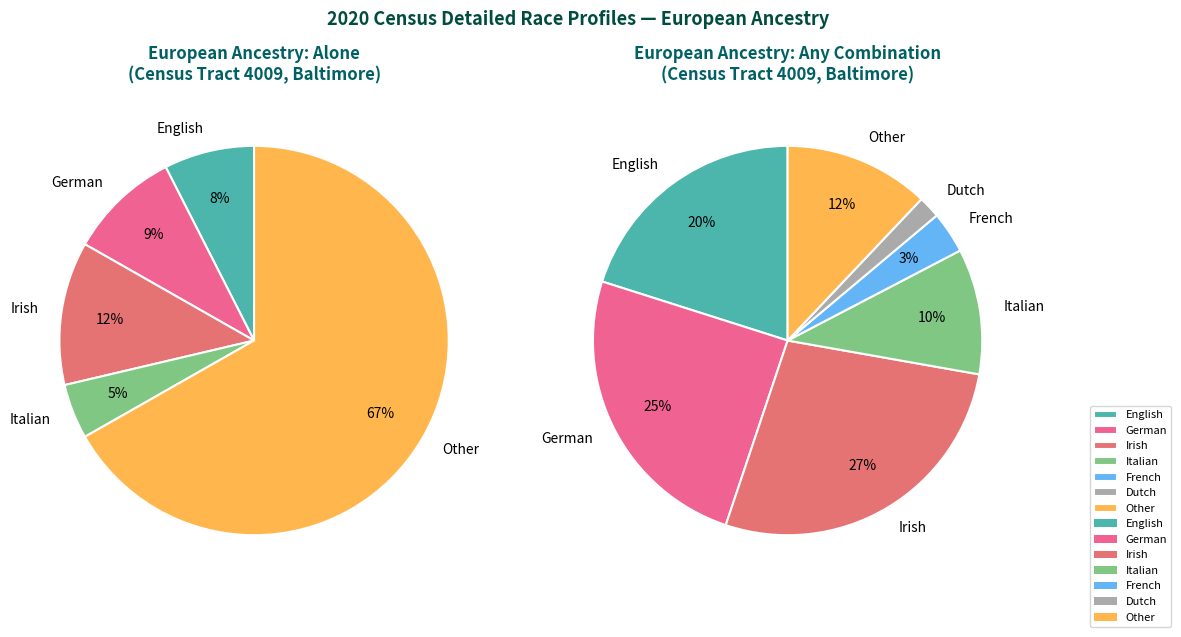

Is Italian alone the majority of the pie?

No